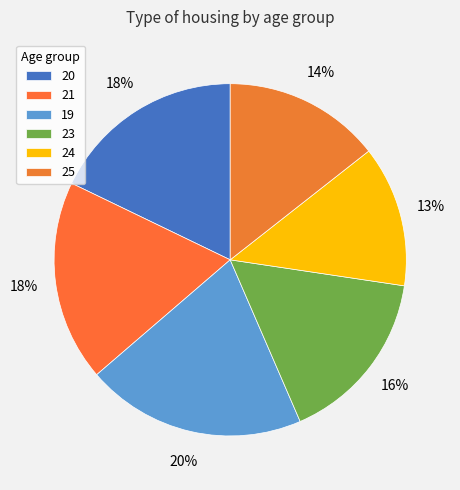

Does 21 represent more than half of the total?

No